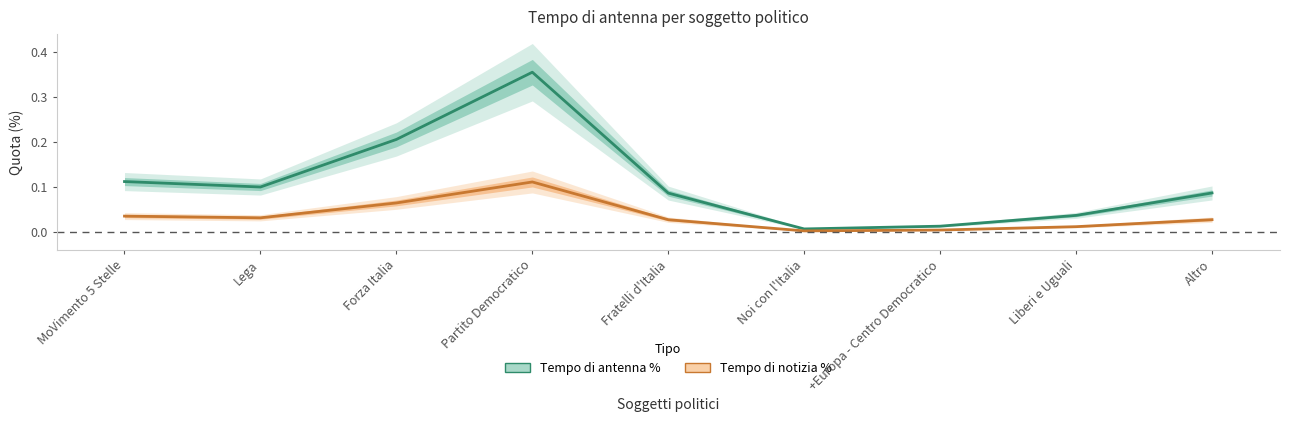

List the series in order of their peak value, highest first.

Tempo di antenna %, Tempo di notizia %